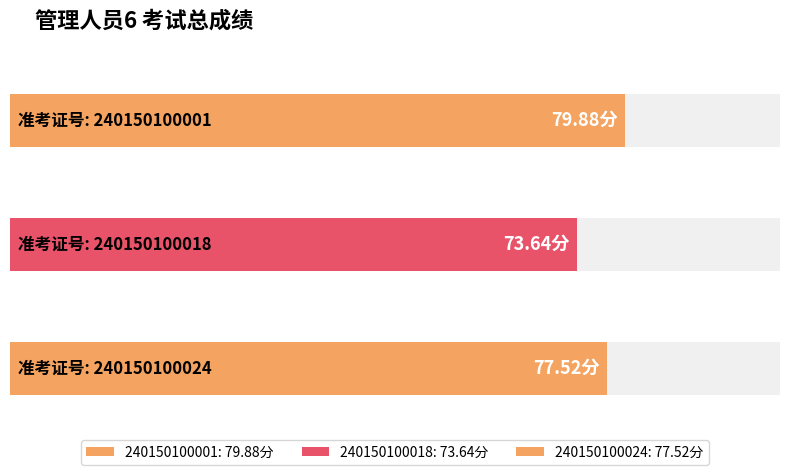

How many bars are there in total?

3